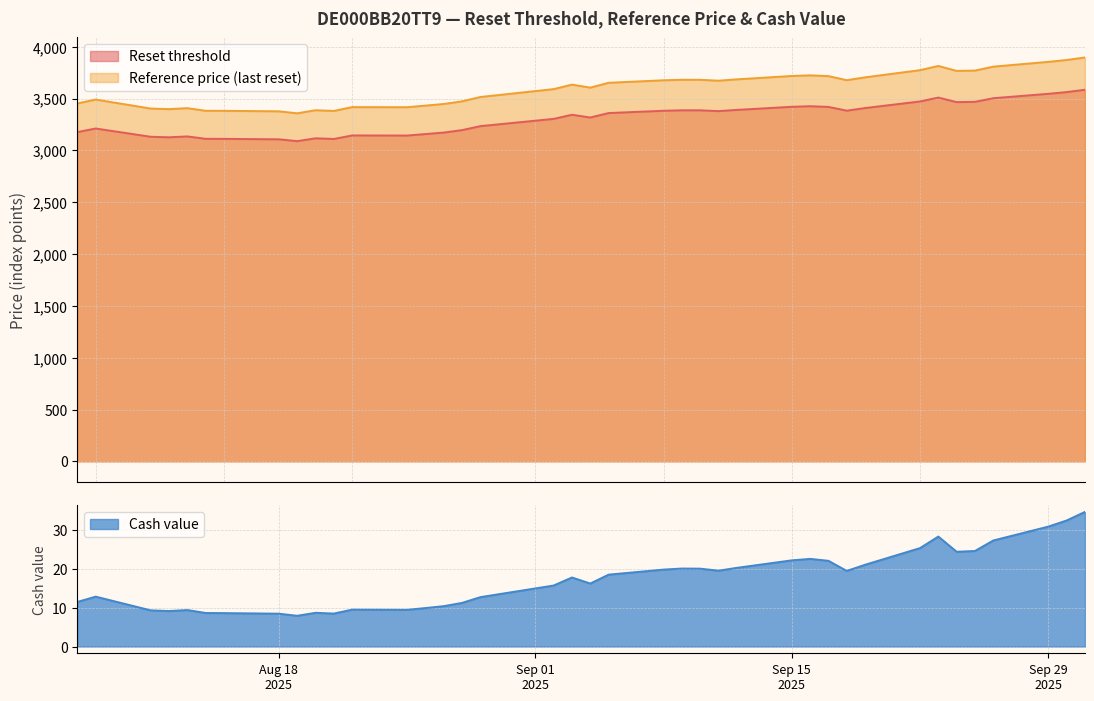

What is the lowest value of the Reference price (last reset) series?

3358.7